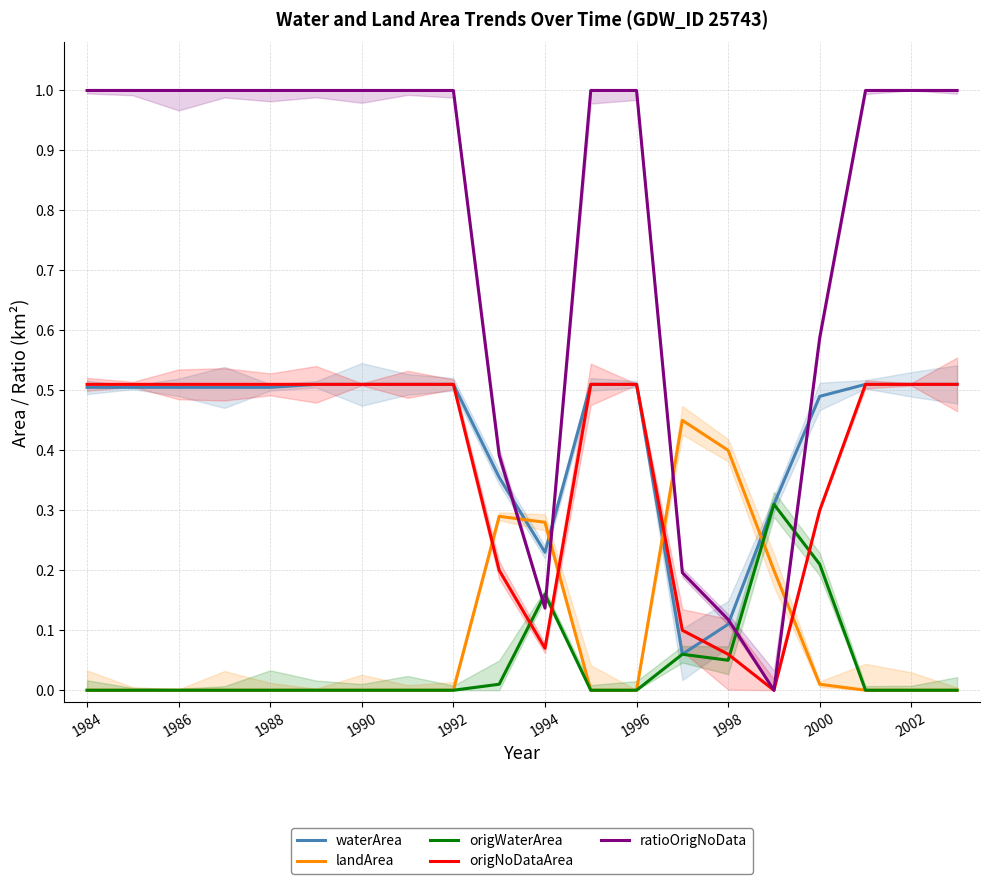

How many lines are shown in the chart?

5